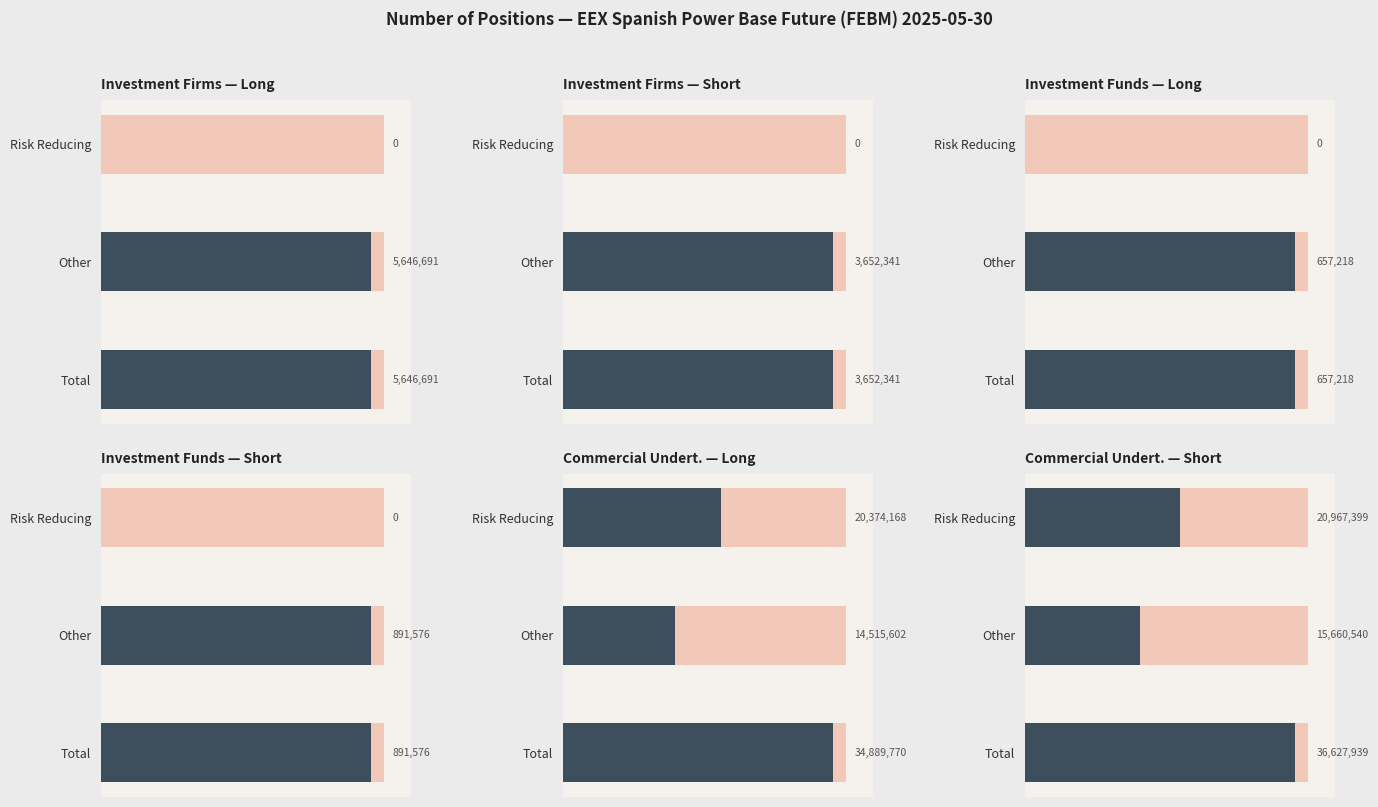

The Investment Funds — Long series shows 177002 at Other. True or false?

False